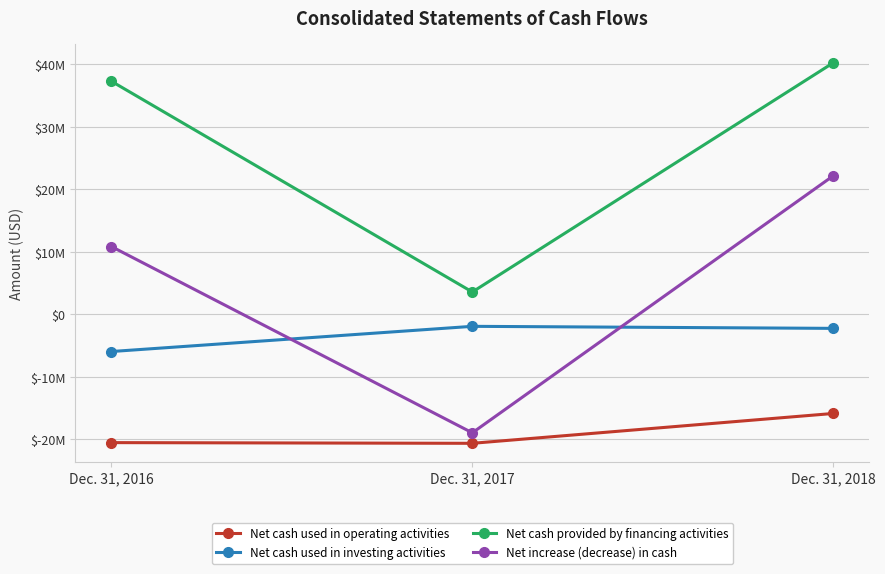

Which series changed the most between Dec. 31, 2017 and Dec. 31, 2018?

Net increase (decrease) in cash